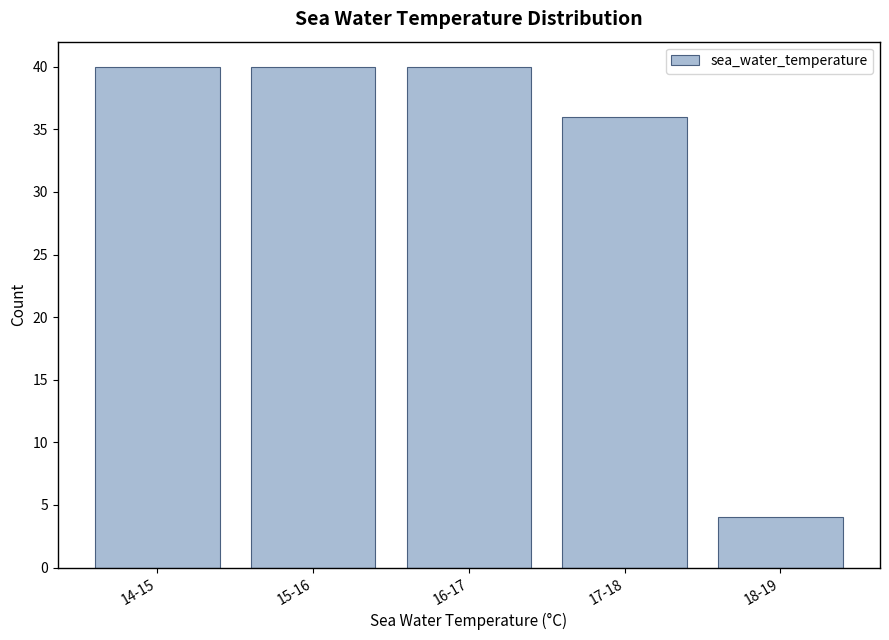

Reading left to right, extract all data points from this chart.

40	40	40	36	4